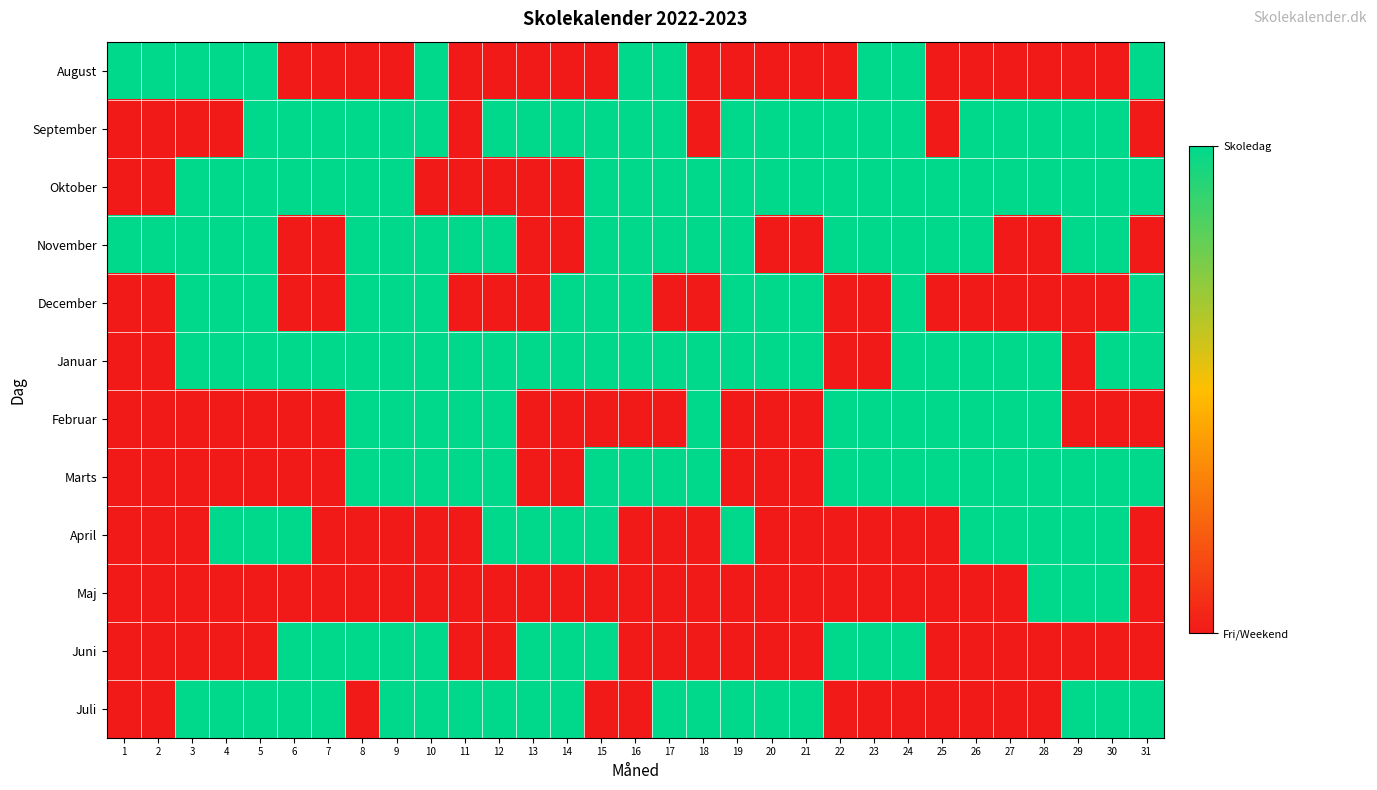

Reading left to right, extract all data points from this chart.

August: 1=1	2=1	3=1	4=1	5=1	6=0	7=0	8=0	9=0	10=1	11=0	12=0	13=0	14=0	15=0	16=1	17=1	18=0	19=0	20=0	21=0	22=0	23=1	24=1	25=0	26=0	27=0	28=0	29=0	30=0	31=1
September: 1=0	2=0	3=0	4=0	5=1	6=1	7=1	8=1	9=1	10=1	11=0	12=1	13=1	14=1	15=1	16=1	17=1	18=0	19=1	20=1	21=1	22=1	23=1	24=1	25=0	26=1	27=1	28=1	29=1	30=1	31=0
Oktober: 1=0	2=0	3=1	4=1	5=1	6=1	7=1	8=1	9=1	10=0	11=0	12=0	13=0	14=0	15=1	16=1	17=1	18=1	19=1	20=1	21=1	22=1	23=1	24=1	25=1	26=1	27=1	28=1	29=1	30=1	31=1
November: 1=1	2=1	3=1	4=1	5=1	6=0	7=0	8=1	9=1	10=1	11=1	12=1	13=0	14=0	15=1	16=1	17=1	18=1	19=1	20=0	21=0	22=1	23=1	24=1	25=1	26=1	27=0	28=0	29=1	30=1	31=0
December: 1=0	2=0	3=1	4=1	5=1	6=0	7=0	8=1	9=1	10=1	11=0	12=0	13=0	14=1	15=1	16=1	17=0	18=0	19=1	20=1	21=1	22=0	23=0	24=1	25=0	26=0	27=0	28=0	29=0	30=0	31=1
Januar: 1=0	2=0	3=1	4=1	5=1	6=1	7=1	8=1	9=1	10=1	11=1	12=1	13=1	14=1	15=1	16=1	17=1	18=1	19=1	20=1	21=1	22=0	23=0	24=1	25=1	26=1	27=1	28=1	29=0	30=1	31=1
Februar: 1=0	2=0	3=0	4=0	5=0	6=0	7=0	8=1	9=1	10=1	11=1	12=1	13=0	14=0	15=0	16=0	17=0	18=1	19=0	20=0	21=0	22=1	23=1	24=1	25=1	26=1	27=1	28=1	29=0	30=0	31=0
Marts: 1=0	2=0	3=0	4=0	5=0	6=0	7=0	8=1	9=1	10=1	11=1	12=1	13=0	14=0	15=1	16=1	17=1	18=1	19=0	20=0	21=0	22=1	23=1	24=1	25=1	26=1	27=1	28=1	29=1	30=1	31=1
April: 1=0	2=0	3=0	4=1	5=1	6=1	7=0	8=0	9=0	10=0	11=0	12=1	13=1	14=1	15=1	16=0	17=0	18=0	19=1	20=0	21=0	22=0	23=0	24=0	25=0	26=1	27=1	28=1	29=1	30=1	31=0
Maj: 1=0	2=0	3=0	4=0	5=0	6=0	7=0	8=0	9=0	10=0	11=0	12=0	13=0	14=0	15=0	16=0	17=0	18=0	19=0	20=0	21=0	22=0	23=0	24=0	25=0	26=0	27=0	28=1	29=1	30=1	31=0
Juni: 1=0	2=0	3=0	4=0	5=0	6=1	7=1	8=1	9=1	10=1	11=0	12=0	13=1	14=1	15=1	16=0	17=0	18=0	19=0	20=0	21=0	22=1	23=1	24=1	25=0	26=0	27=0	28=0	29=0	30=0	31=0
Juli: 1=0	2=0	3=1	4=1	5=1	6=1	7=1	8=0	9=1	10=1	11=1	12=1	13=1	14=1	15=0	16=0	17=1	18=1	19=1	20=1	21=1	22=0	23=0	24=0	25=0	26=0	27=0	28=0	29=1	30=1	31=1